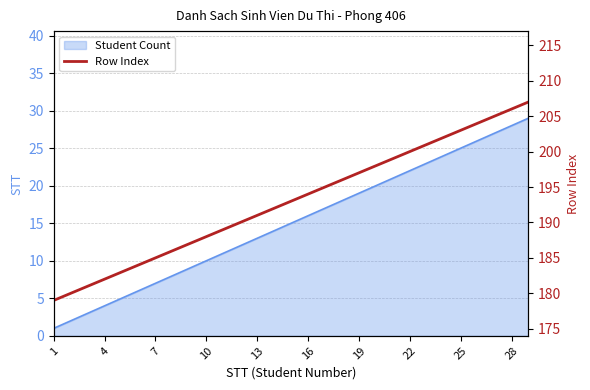

The chart shows a value of 192 at 13. True or false?

True